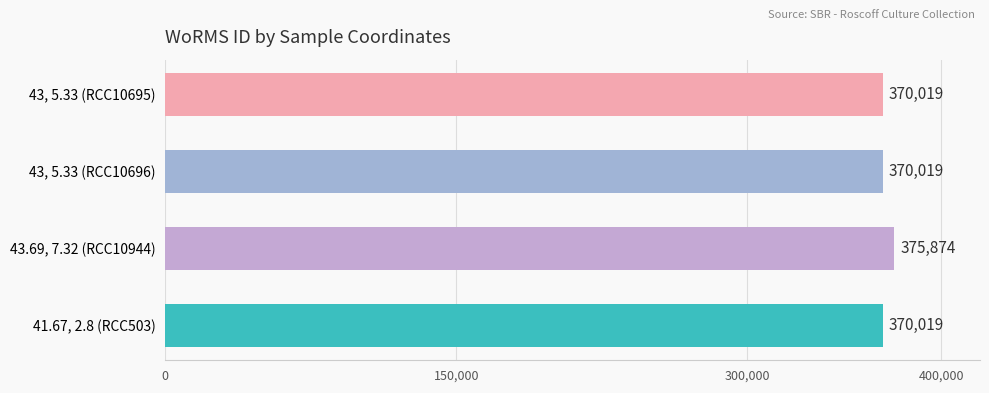

What is the approximate value at 41.67, 2.8 (RCC503)?

370019